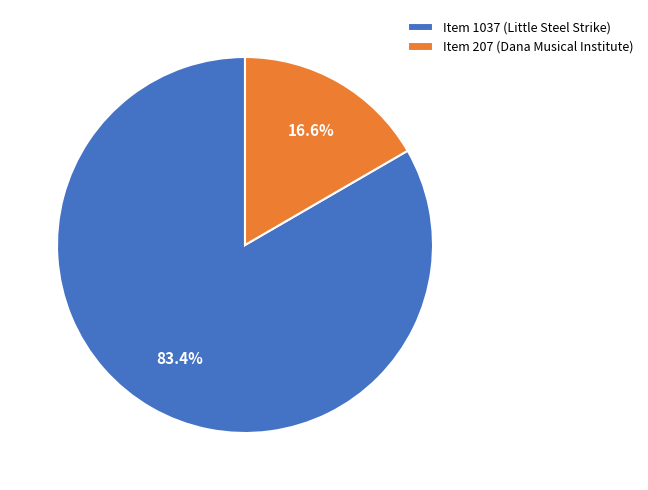

What percentage is the Item 207 (Dana Musical Institute) slice, to the nearest percent?

17%